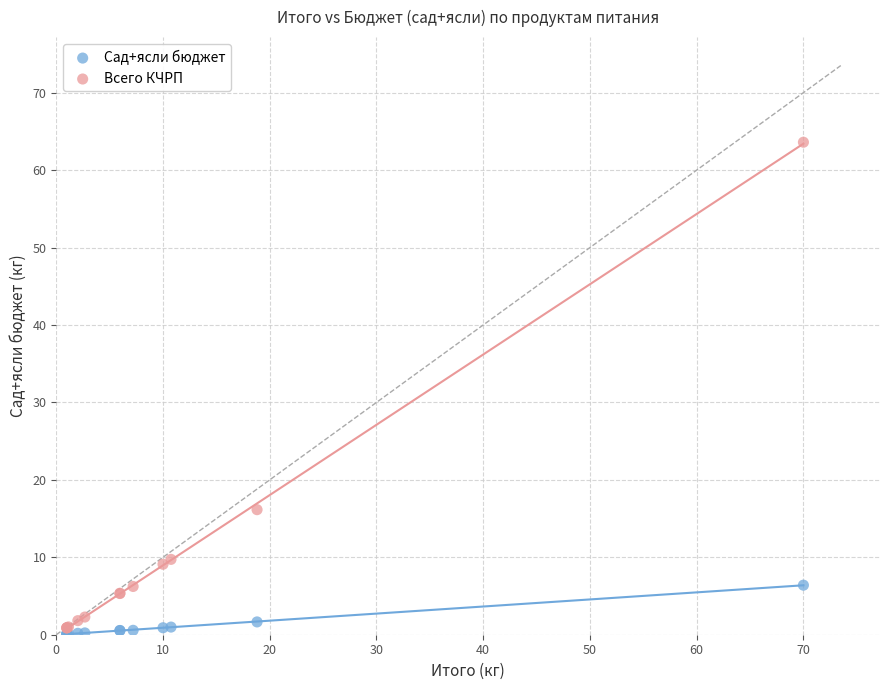

Which series has the largest Y range (max minus min)?

Всего КЧРП